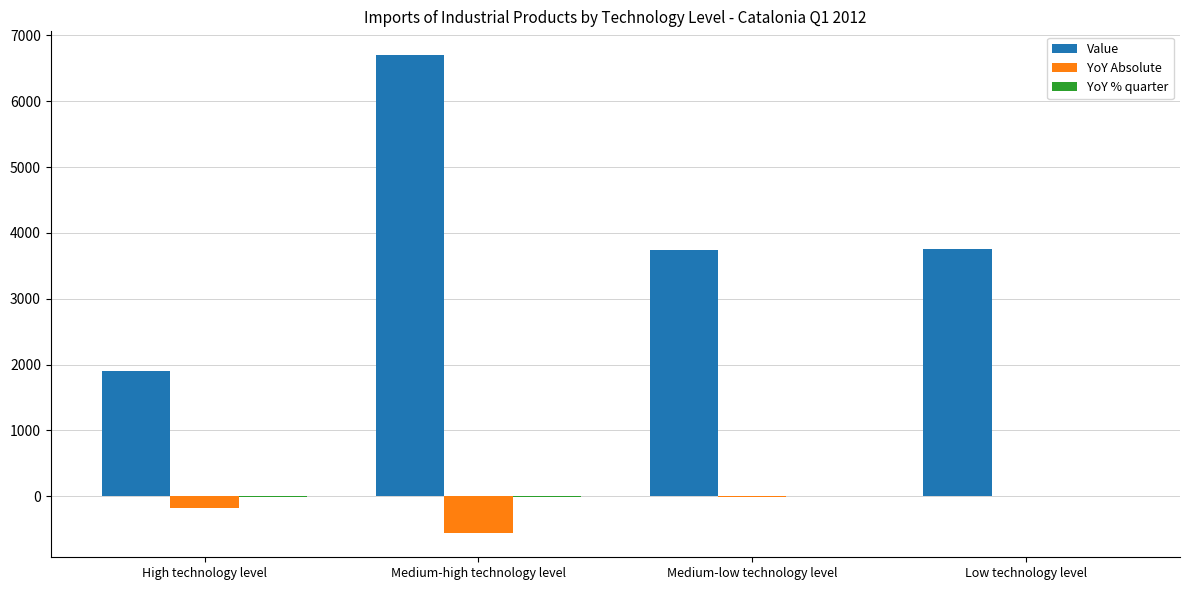

At which category does the chart reach its peak across all series?

Medium-high technology level